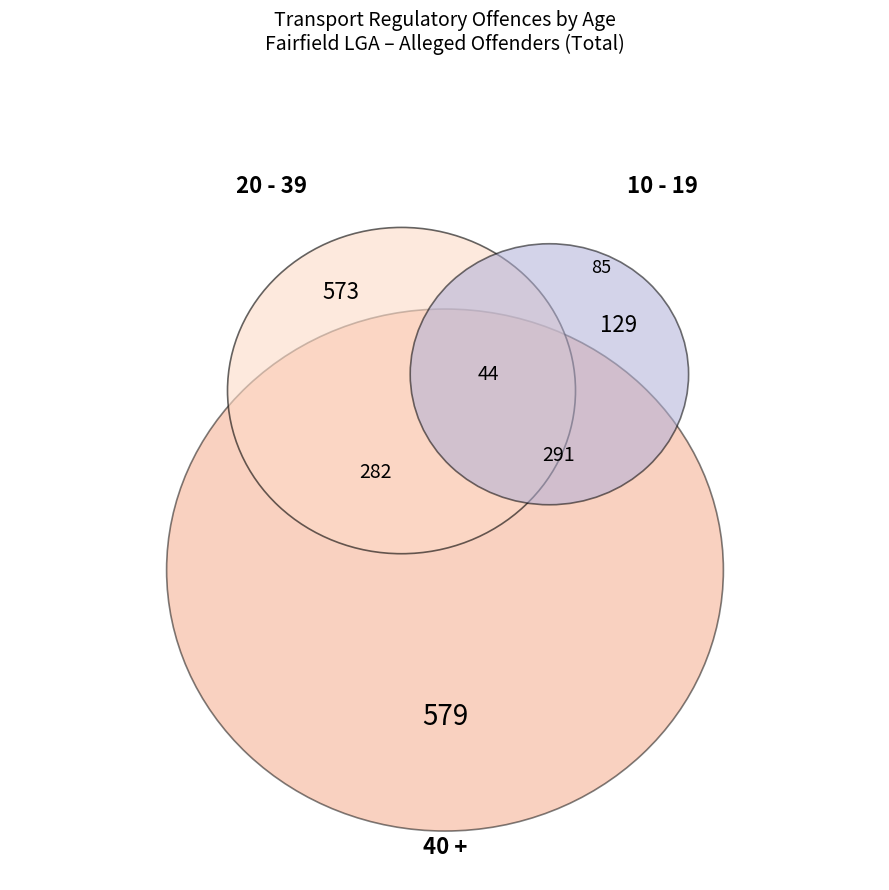

Does 20 - 29 account for over 50% of the chart?

No